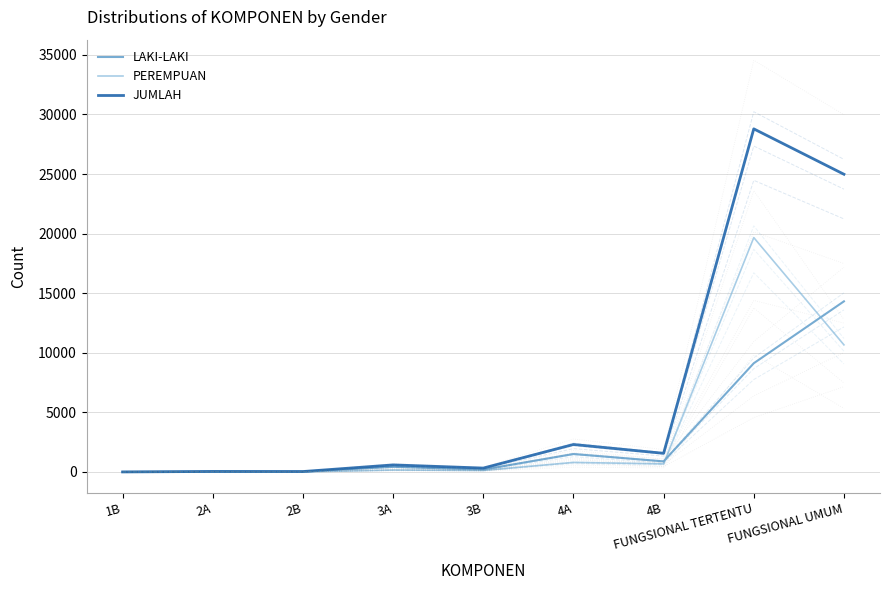

What is the total value across all series at 4A?

4608